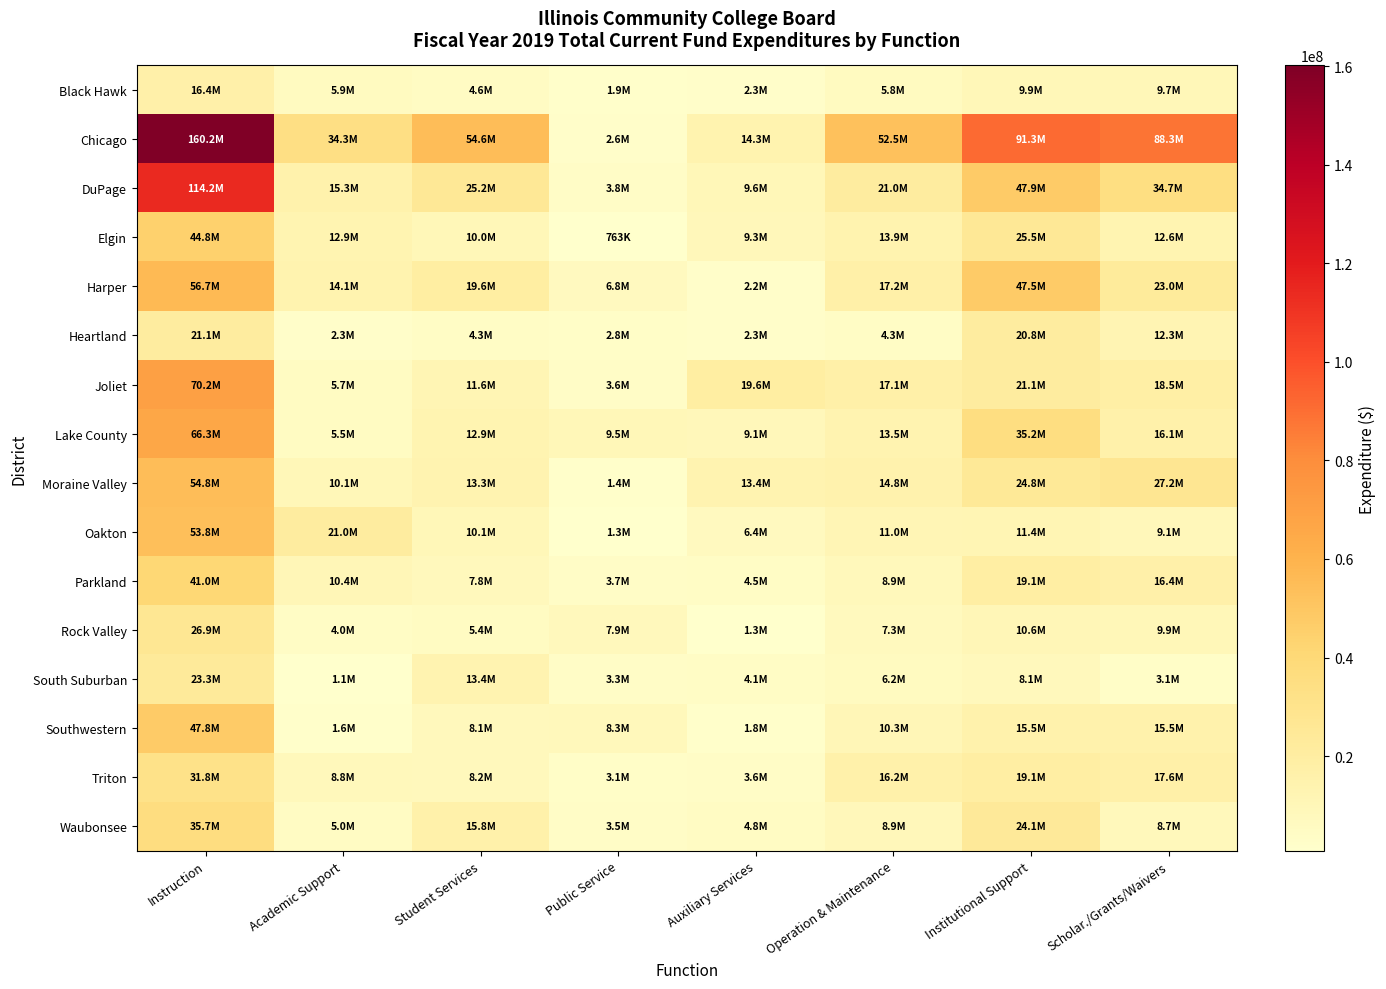

Which category has the highest value across all series?

Instruction